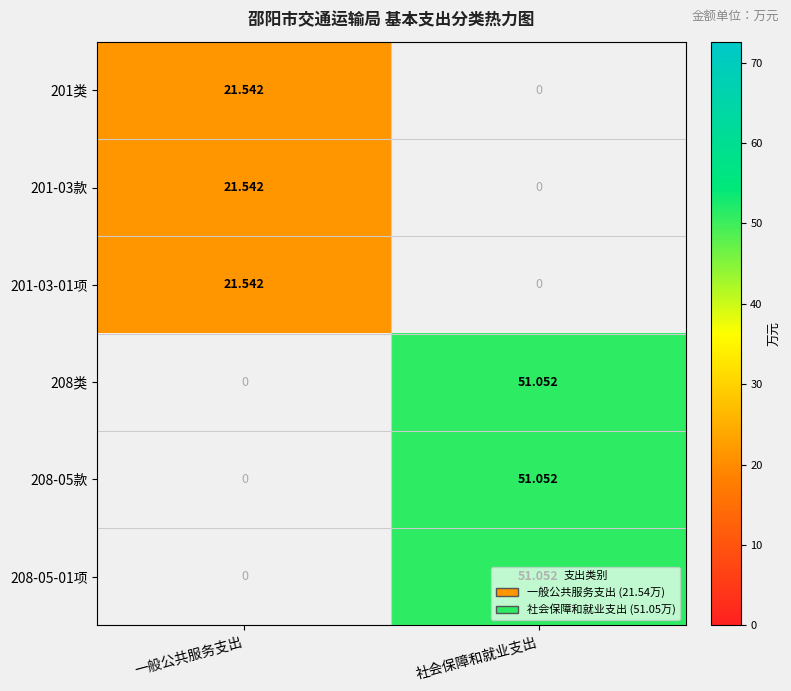

Where is 201-03-01项 nearest to the value 10?

社会保障和就业支出